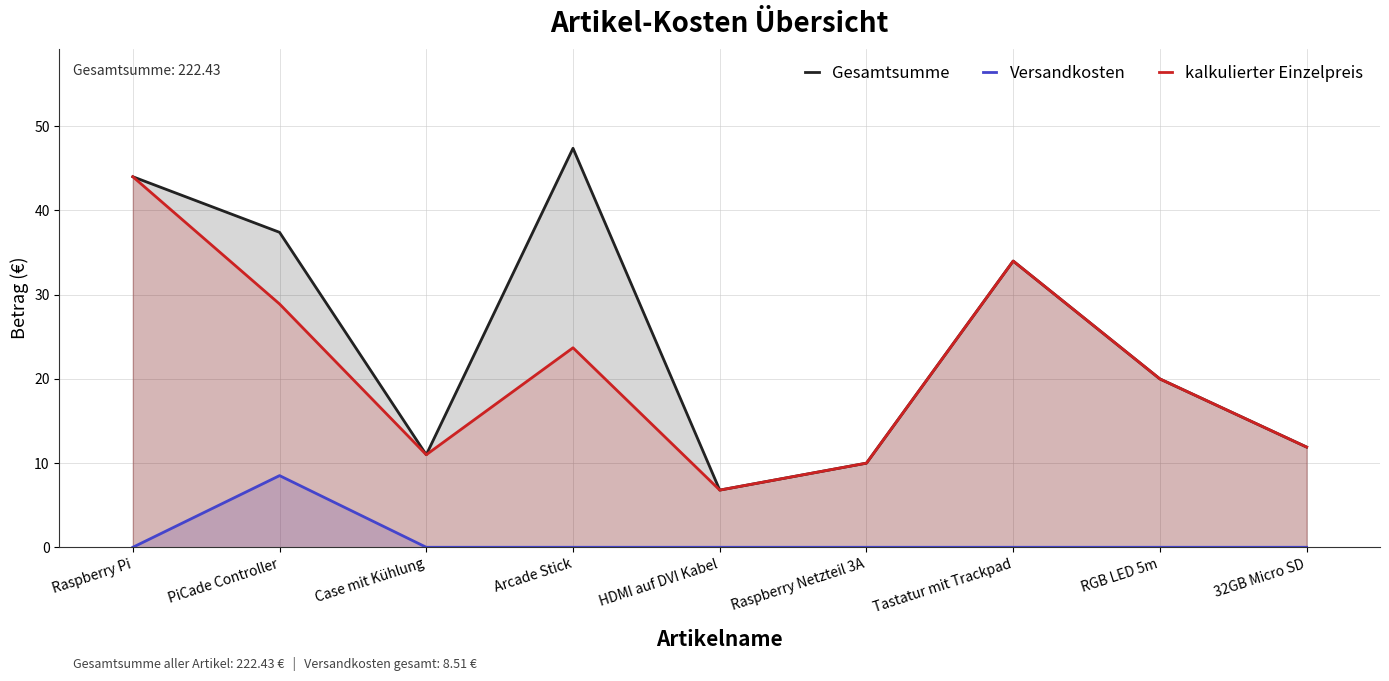

Reading right to left, what are all the values shown in this chart?

Gesamtsumme: 32GB Micro SD=11.9	RGB LED 5m=20.0	Tastatur mit Trackpad=34.0	Raspberry Netzteil 3A=10.0	HDMI auf DVI Kabel=6.8	Arcade Stick=47.4	Case mit Kühlung=11.0	PiCade Controller=37.4	Raspberry Pi=44.0
Versandkosten: 32GB Micro SD=0.0	RGB LED 5m=0.0	Tastatur mit Trackpad=0.0	Raspberry Netzteil 3A=0.0	HDMI auf DVI Kabel=0.0	Arcade Stick=0.0	Case mit Kühlung=0.0	PiCade Controller=8.5	Raspberry Pi=0.0
kalkulierter Einzelpreis: 32GB Micro SD=11.9	RGB LED 5m=20.0	Tastatur mit Trackpad=34.0	Raspberry Netzteil 3A=10.0	HDMI auf DVI Kabel=6.8	Arcade Stick=23.7	Case mit Kühlung=11.0	PiCade Controller=28.9	Raspberry Pi=44.0